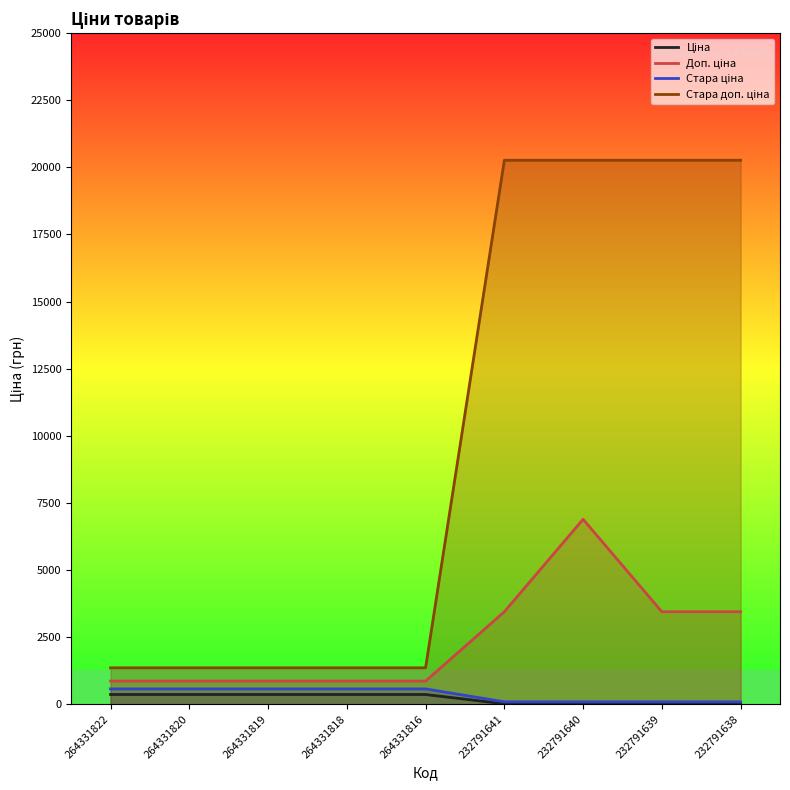

Reading left to right, what are all the values shown in this chart?

Ціна: 362.6	362.6	362.6	362.6	362.6	15.3	30.6	15.3	15.3
Доп. ціна: 862.0	862.0	862.0	862.0	862.0	3445.0	6890.0	3445.0	3445.0
Стара ціна: 570.8	570.8	570.8	570.8	570.8	90.1	90.1	90.1	90.1
Стара доп. ціна: 1356.3	1356.3	1356.3	1356.3	1356.3	20265.8	20265.8	20265.8	20265.8